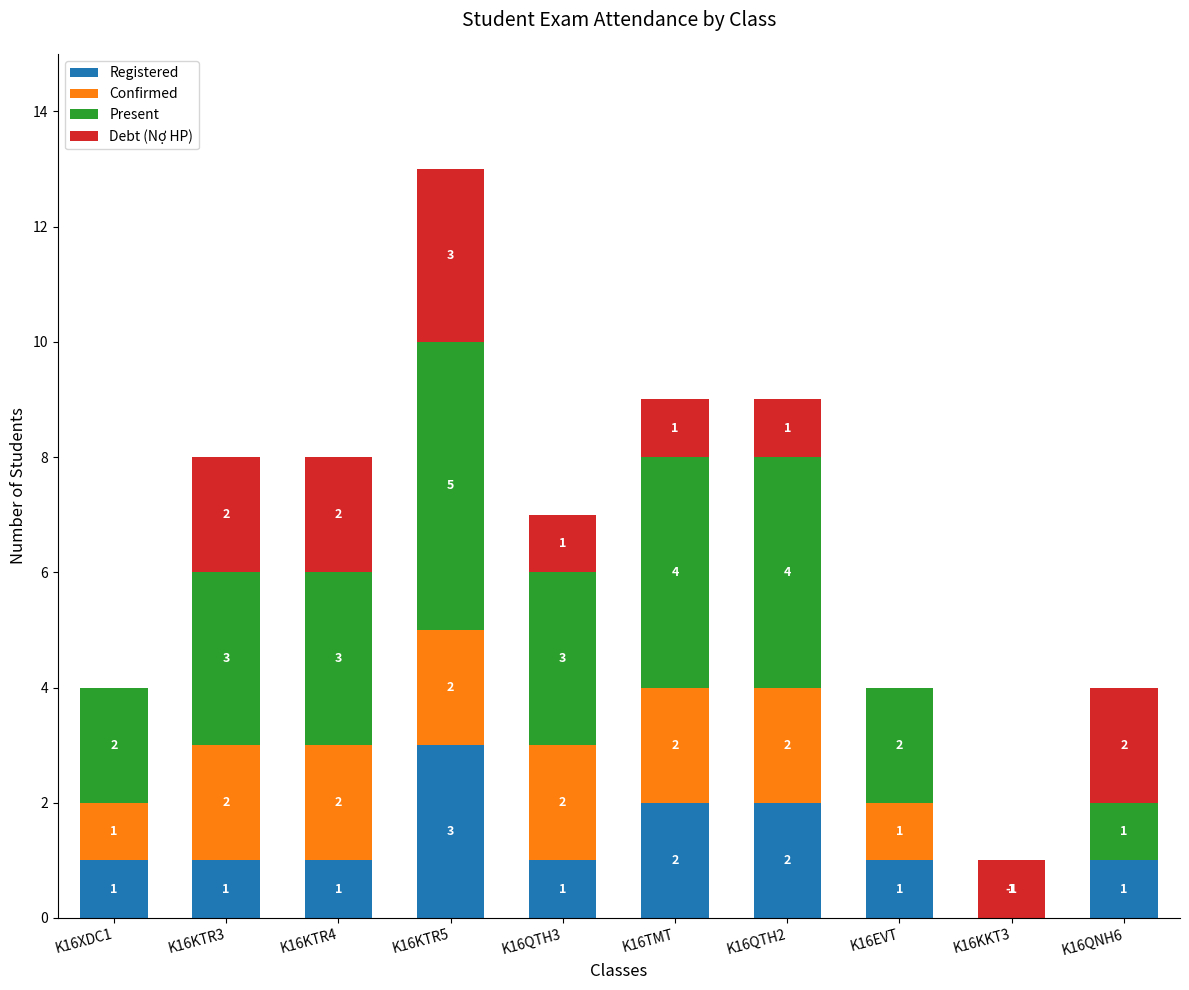

Reading left to right, extract all data points from this chart.

Registered: 1	1	1	3	1	2	2	1	1	1
Confirmed: 1	2	2	2	2	2	2	1	-1	0
Present: 2	3	3	5	3	4	4	2	0	1
Debt (Nợ HP): 0	2	2	3	1	1	1	0	1	2